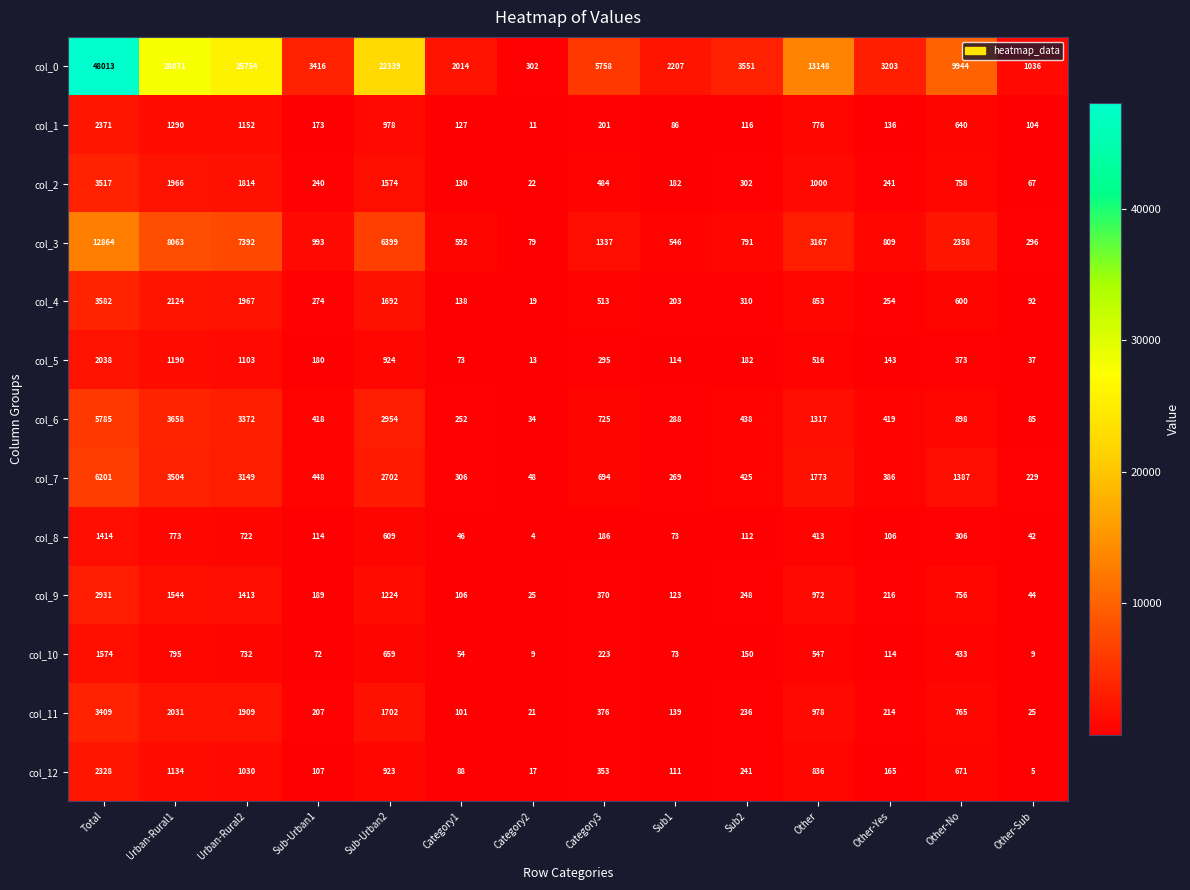

Read the col_8 value at Total.

1414